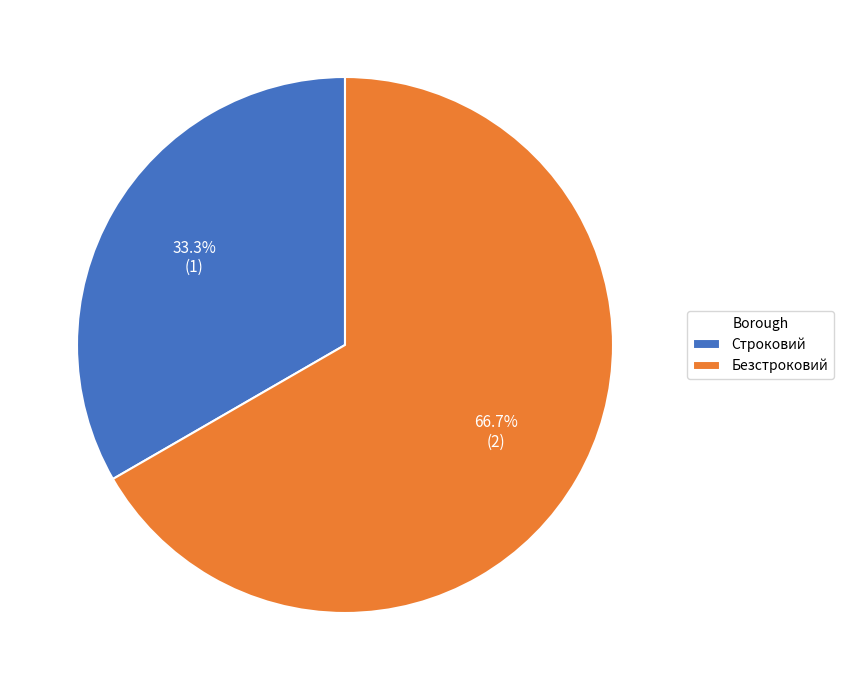

To the nearest percent, what is the average slice percentage?

50%